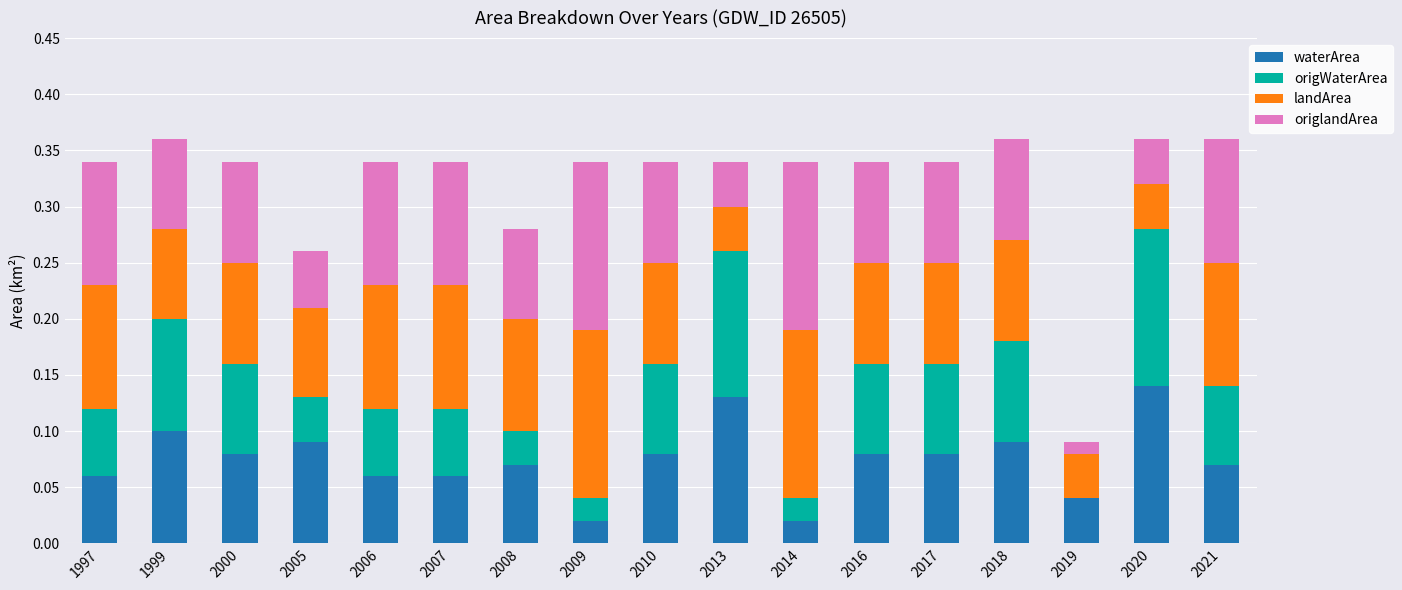

The waterArea series shows 0.0 at 2018. True or false?

False